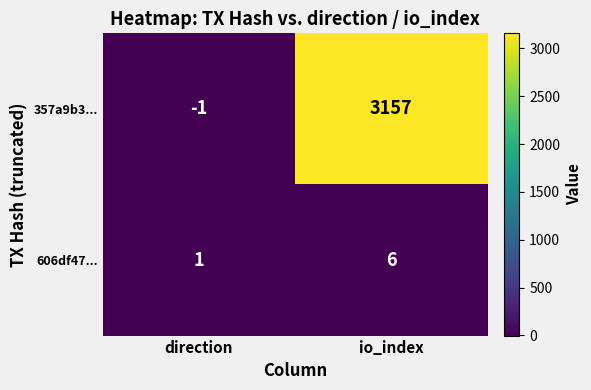

What is the maximum value shown in the chart?

3157